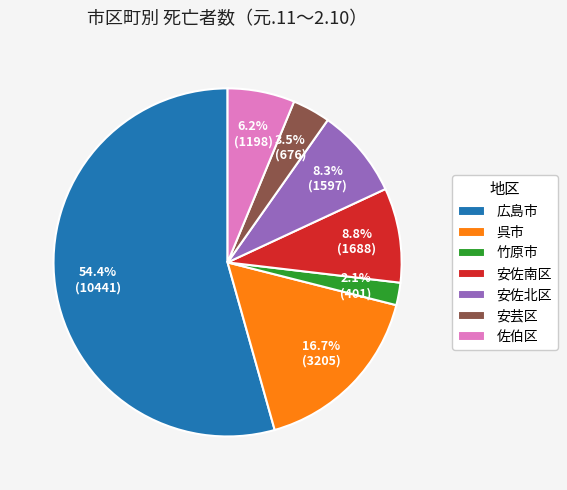

Which slice represents more than half of the pie?

広島市